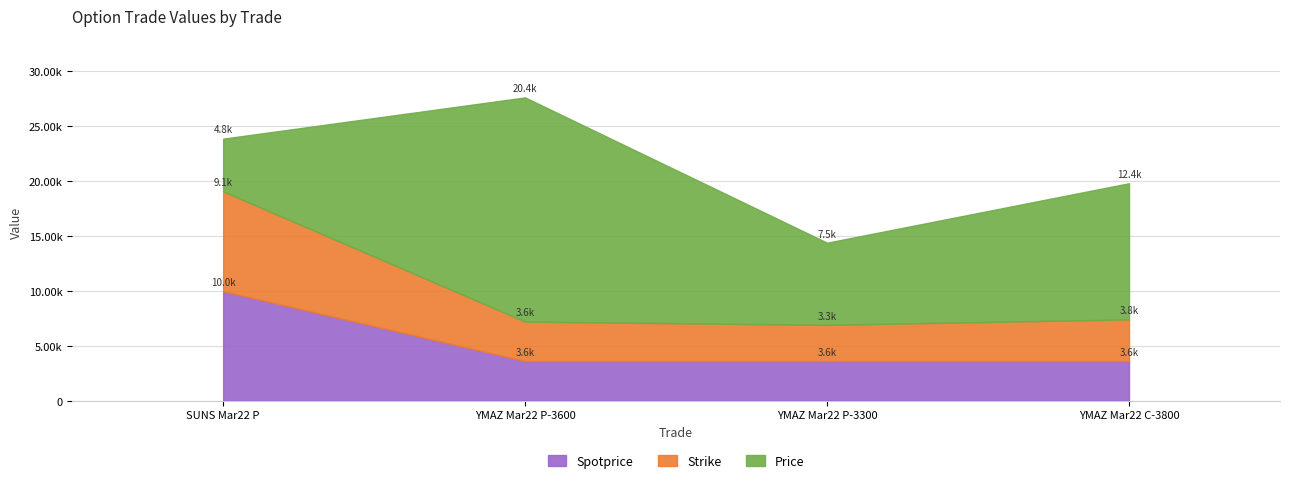

What are all the series names shown in the legend?

Spotprice, Strike, Price